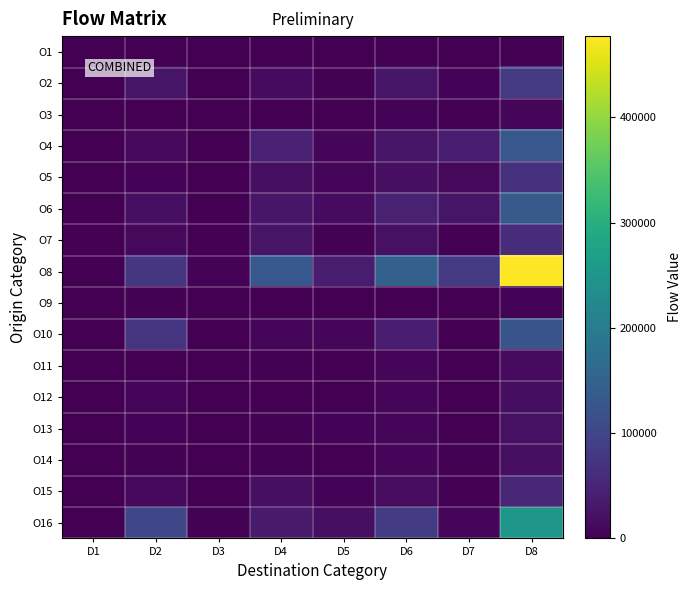

How many distinct data groups are displayed?

16